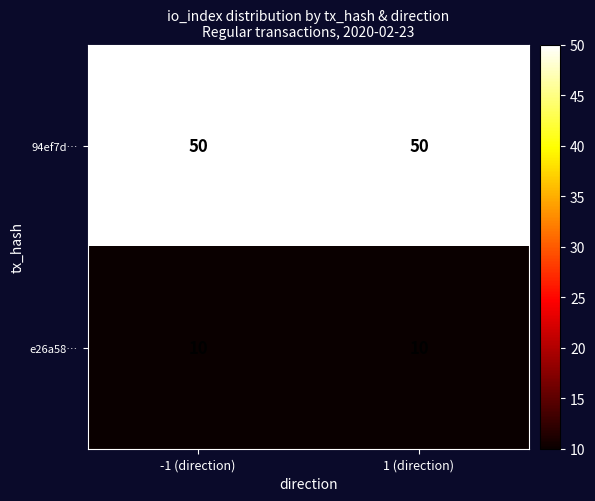

Reading left to right, list all the values displayed in this chart.

94ef7d…: -1 (direction)=50	1 (direction)=50
e26a58…: -1 (direction)=10	1 (direction)=10